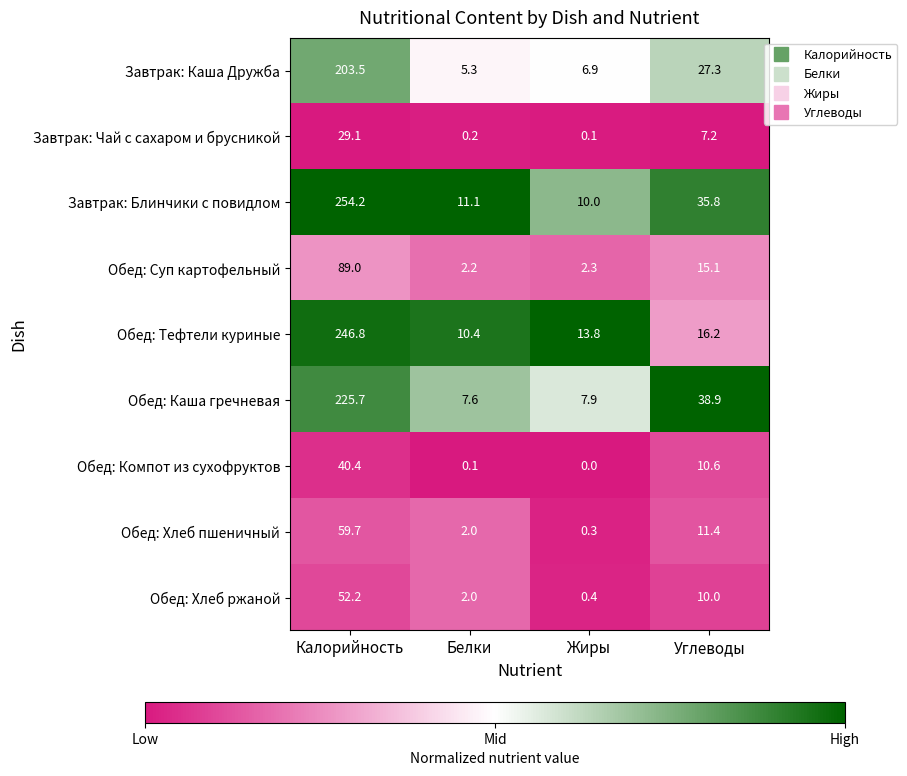

Which series has the largest range (max minus min)?

Завтрак: Блинчики с повидлом